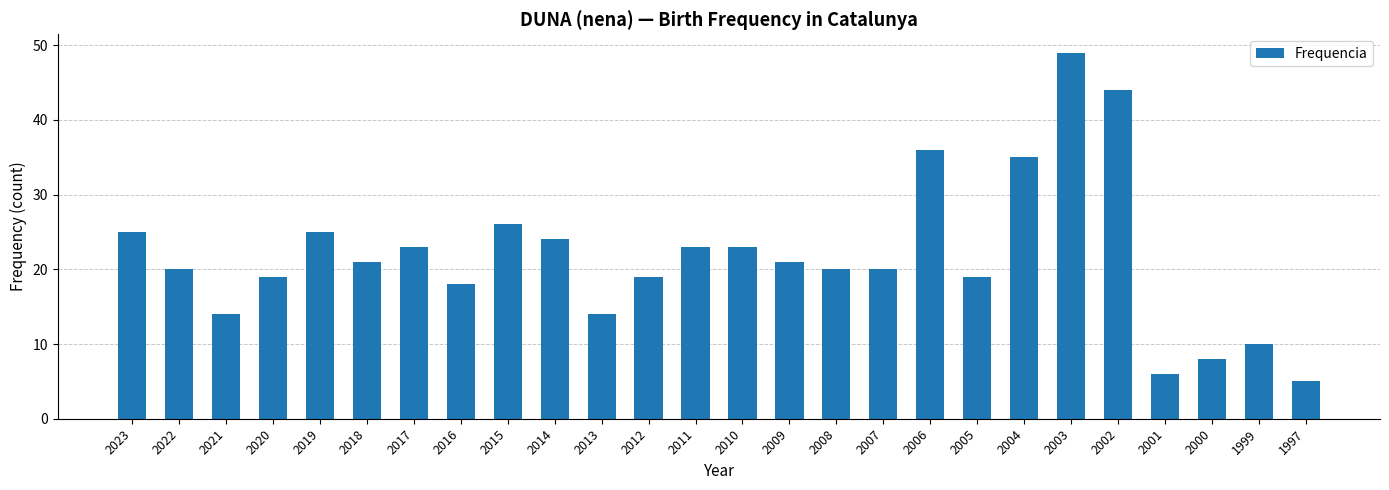

Which label corresponds to the smallest value in the chart?

1997